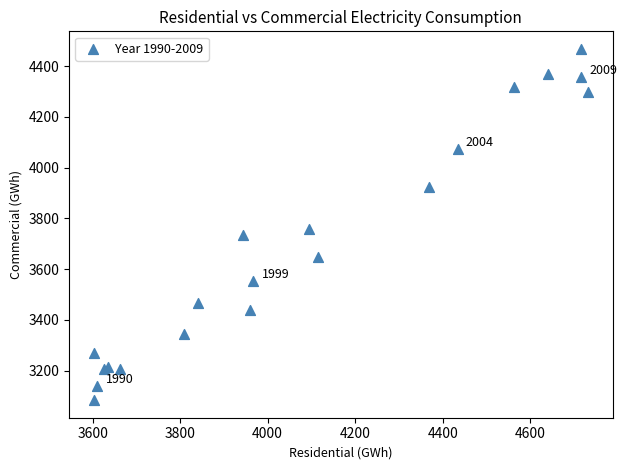

What Y value in the scatter plot is closest to 3775?

3758.2